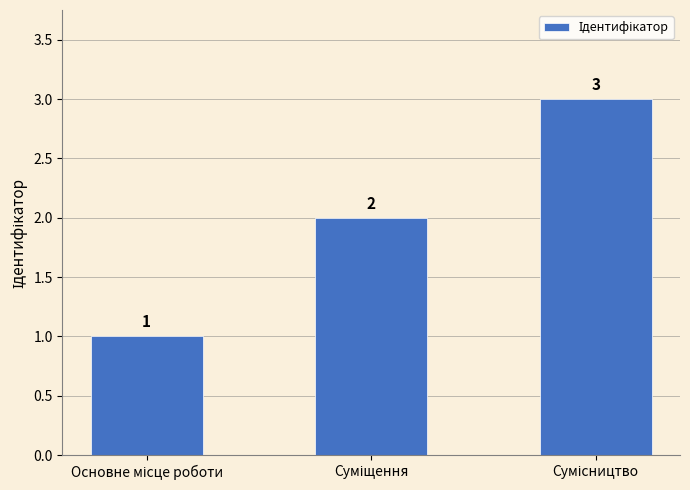

What is the difference between the maximum and minimum values?

2